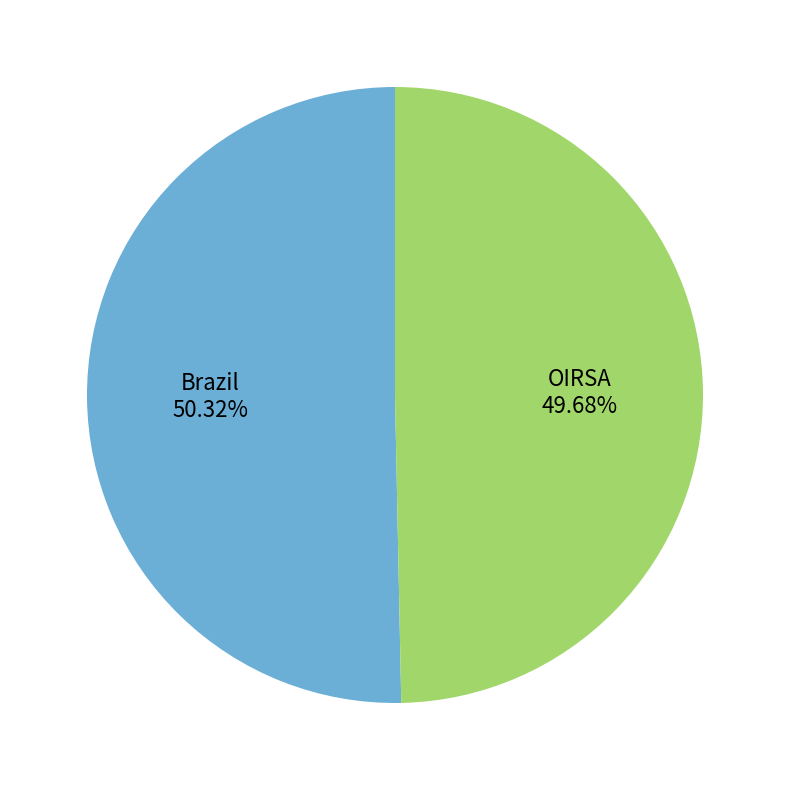

Which category accounts for the majority?

Brazil